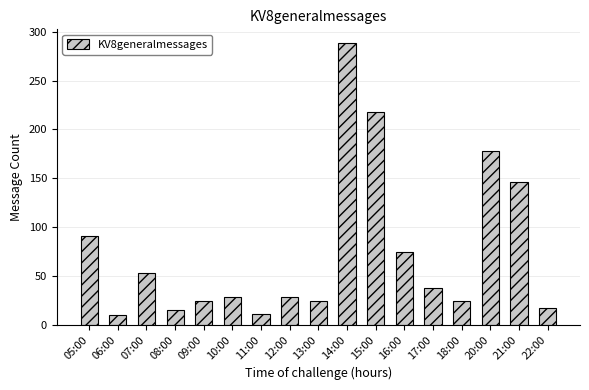

What is the difference between the maximum and second lowest values?

277